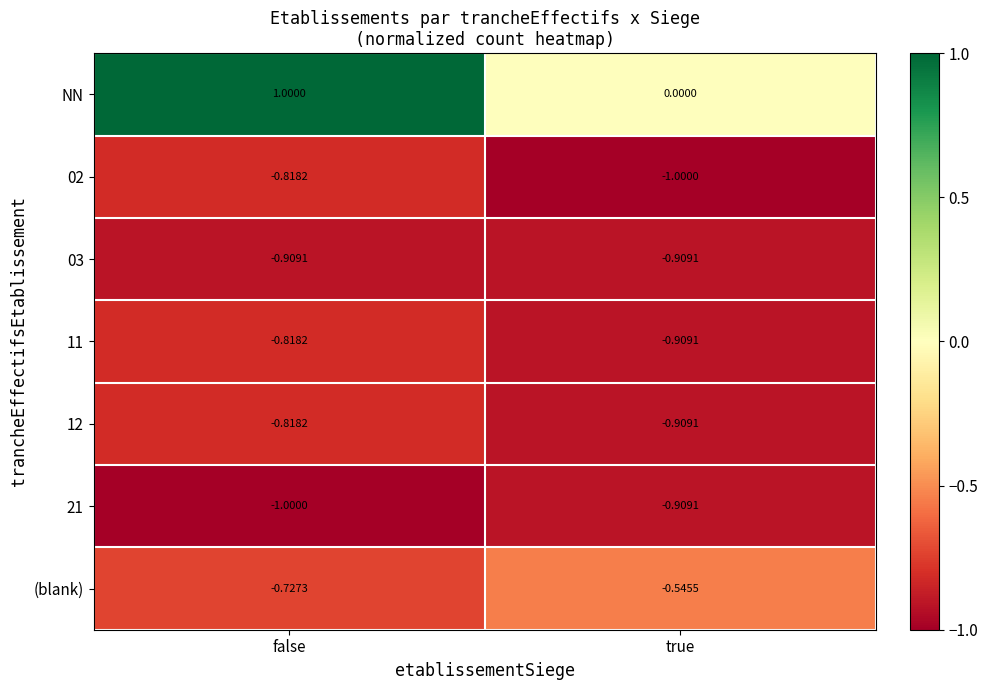

At which category is the sum across all series the highest?

false